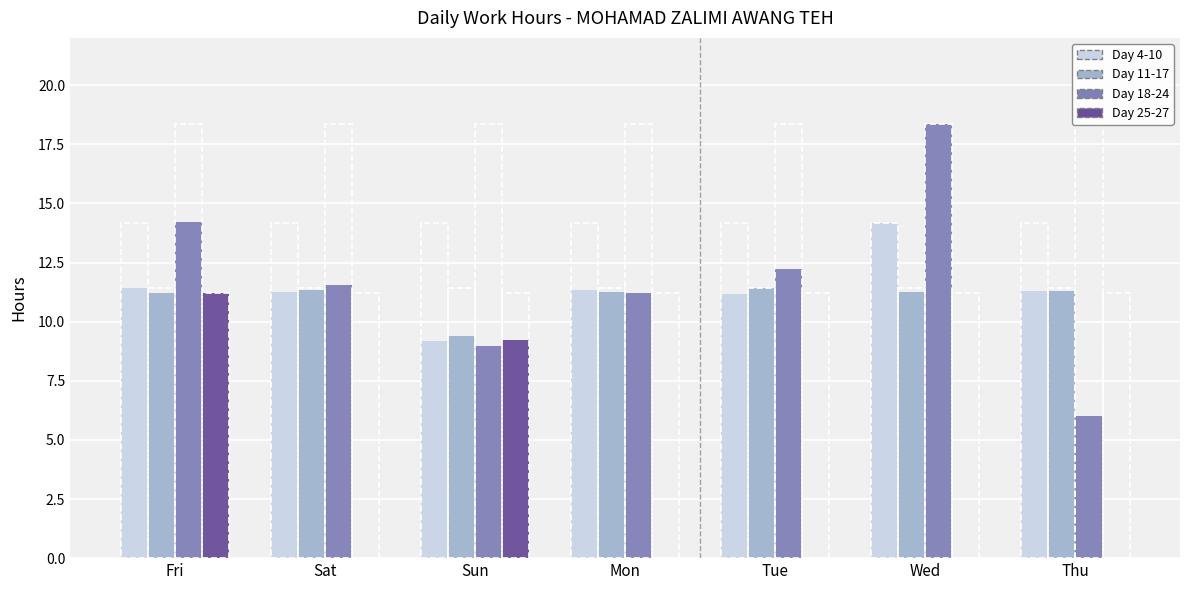

List the labels in order of Day 25-27 value, largest first.

Fri, Sun, Sat, Mon, Tue, Wed, Thu